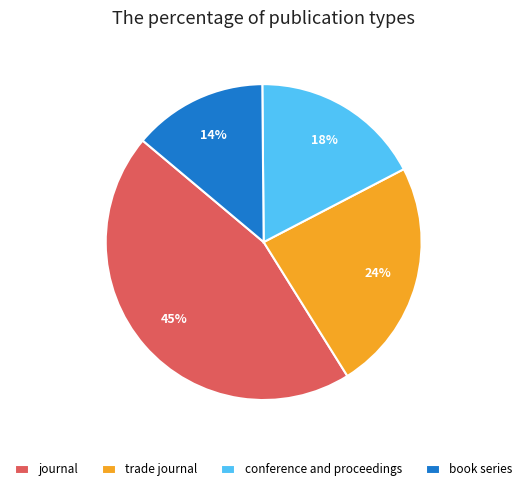

To the nearest percent, what is the average slice percentage?

25%